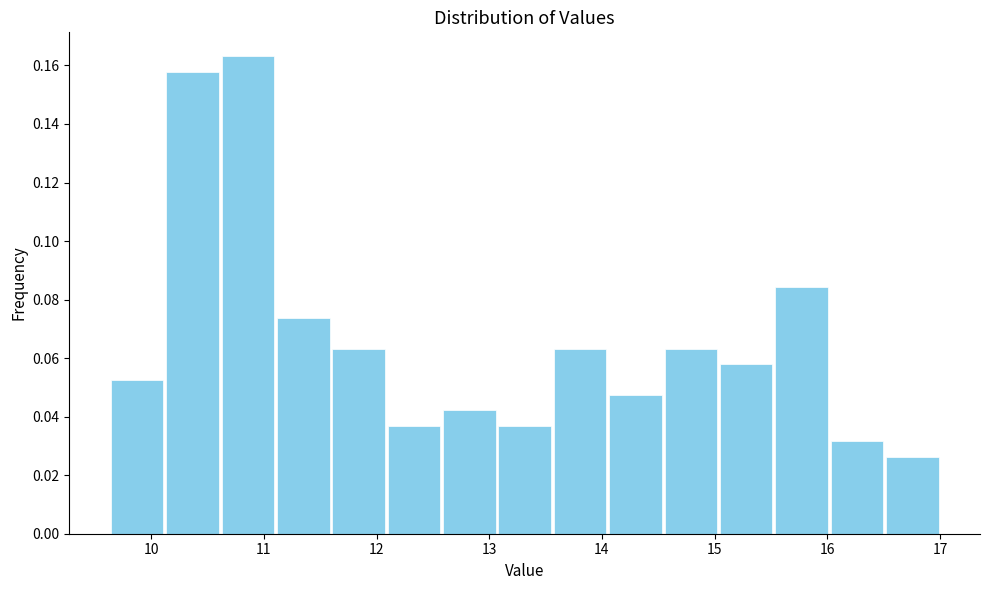

Reading left to right, transcribe this chart: for each bar, give the range it covers on the x-axis and its height. Neither the bar edges nor the heights are printed on the chart, so give them approximately, as read against the axes.

9.6 to 10.1: 0.052
10.1 to 10.6: 0.158
10.6 to 11.1: 0.164
11.1 to 11.6: 0.074
11.6 to 12.1: 0.064
12.1 to 12.6: 0.036
12.6 to 13.1: 0.042
13.1 to 13.6: 0.036
13.6 to 14.1: 0.064
14.1 to 14.5: 0.048
14.5 to 15.0: 0.064
15.0 to 15.5: 0.058
15.5 to 16.0: 0.084
16.0 to 16.5: 0.032
16.5 to 17.0: 0.026